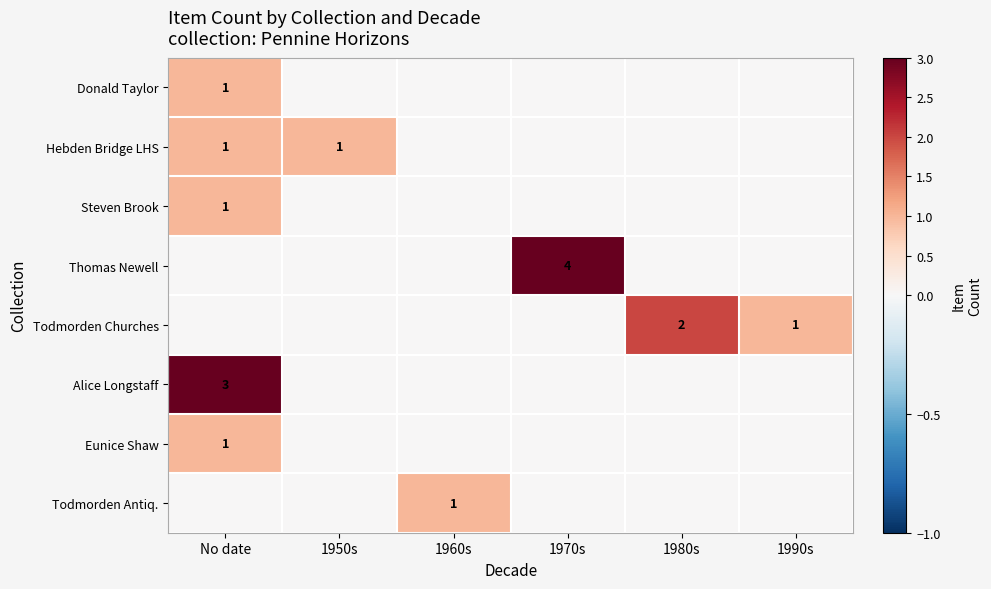

Is it true that Eunice Shaw equals 0 at No date?

False